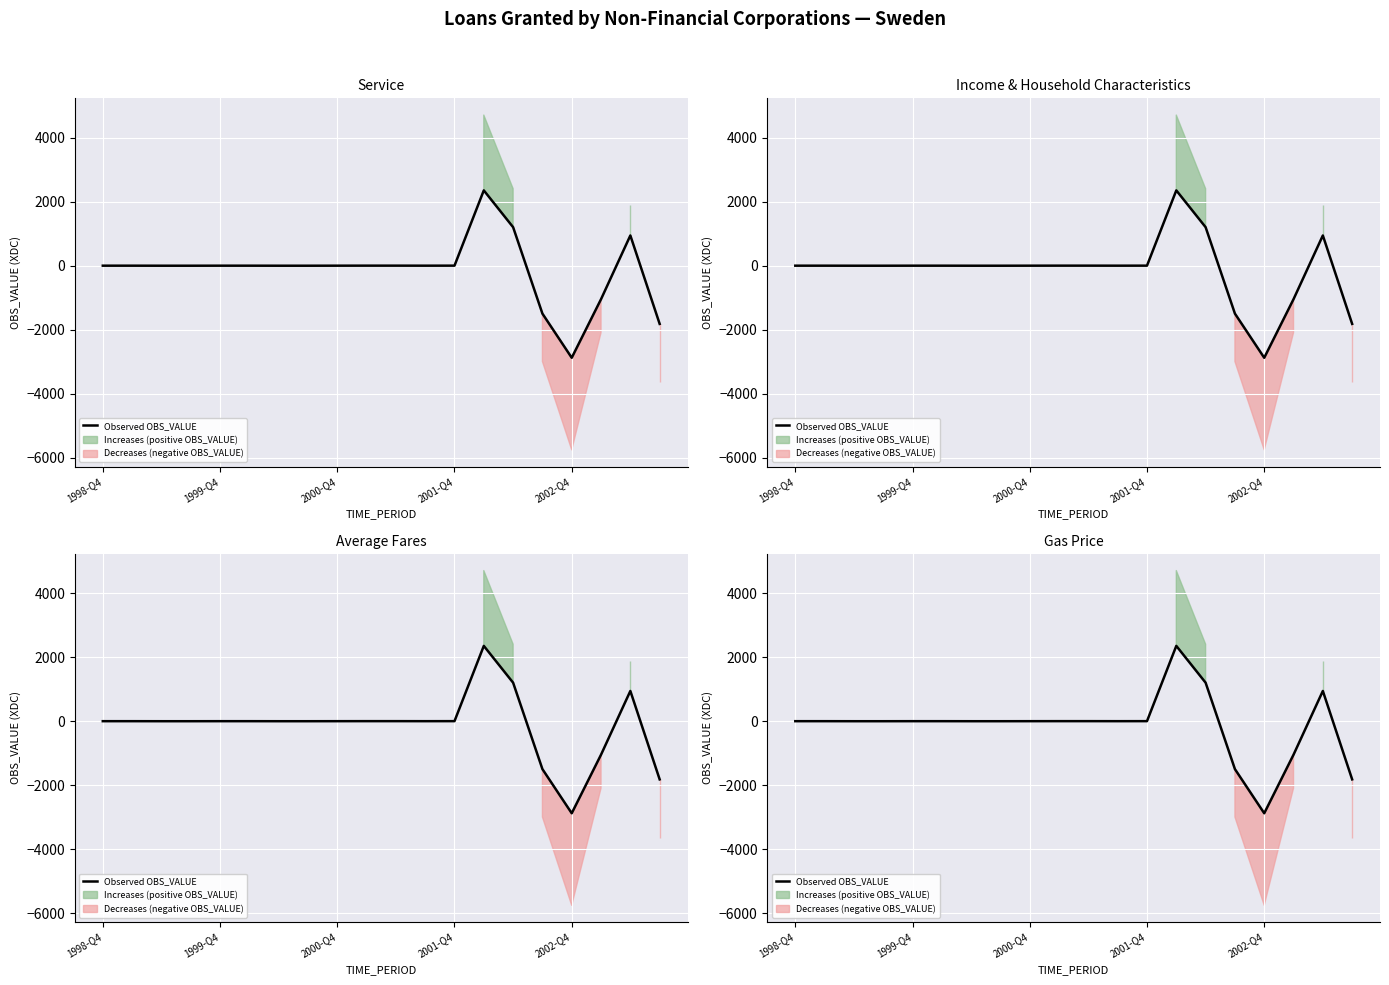

At which label is the value closest to -261?

2000-Q4